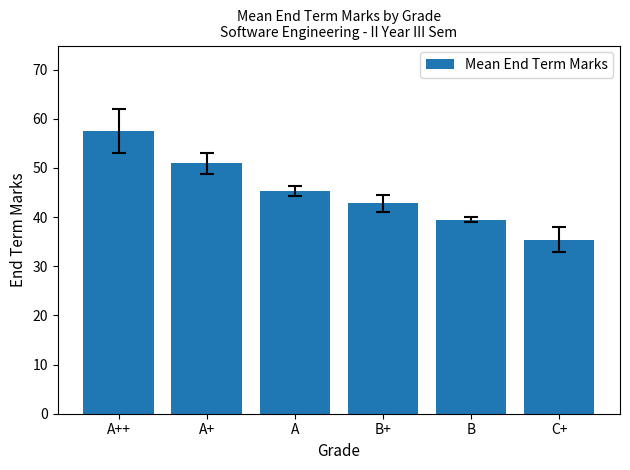

The chart shows a value of 57.5 at A++. True or false?

True